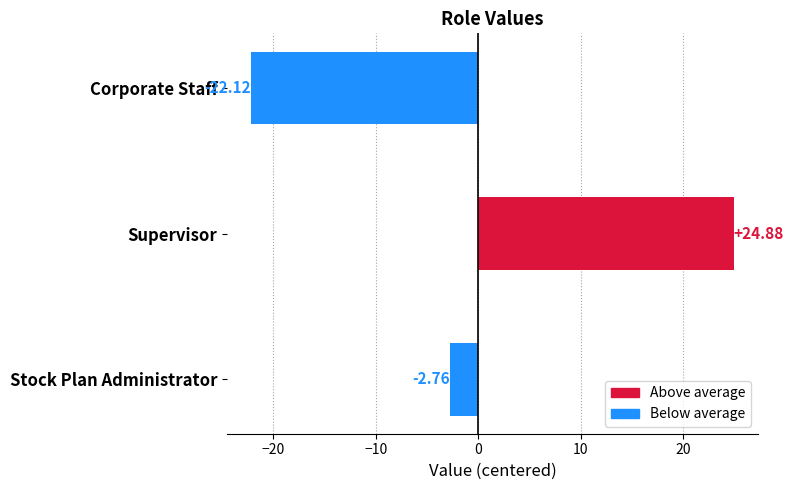

What is the difference between the second highest and minimum values?

19.4